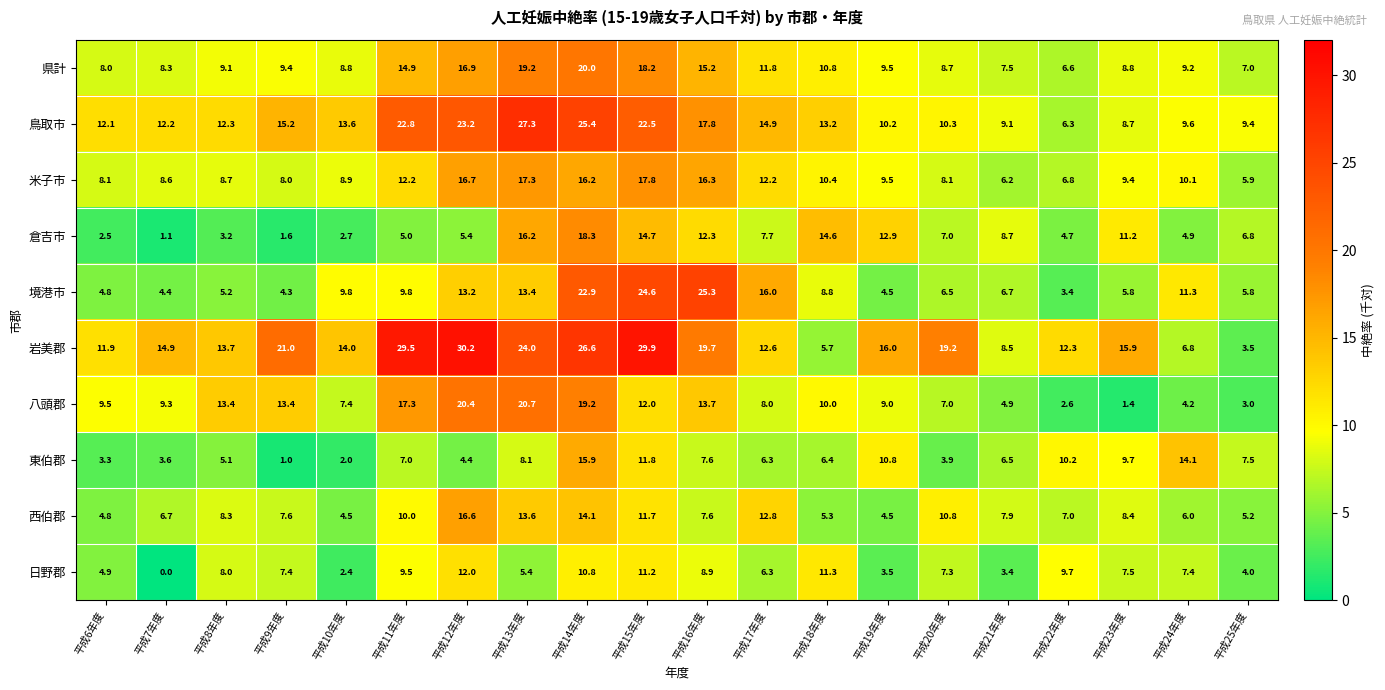

At how many categories does at least one series exceed 7?

20